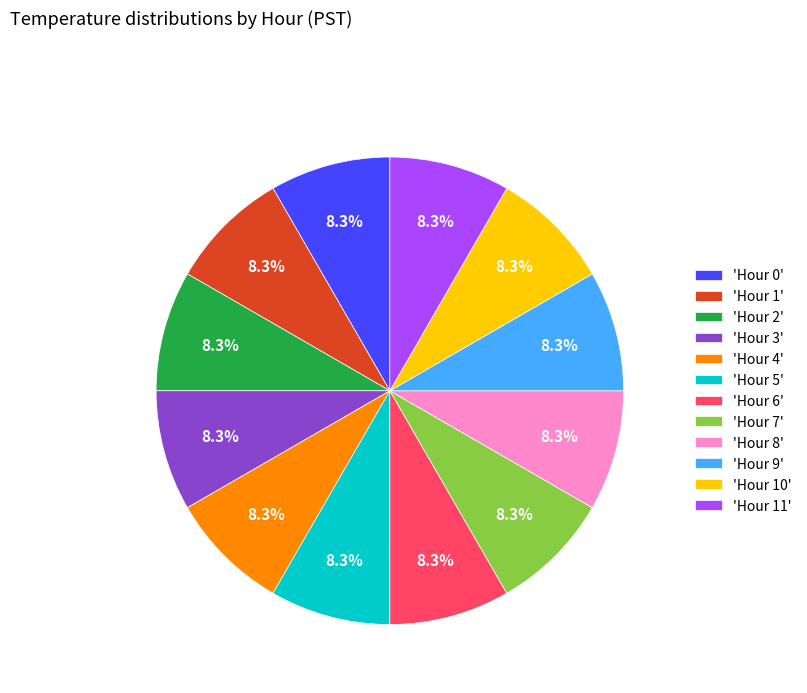

Combined, do 'Hour 6' and 'Hour 10' account for over 50%?

No